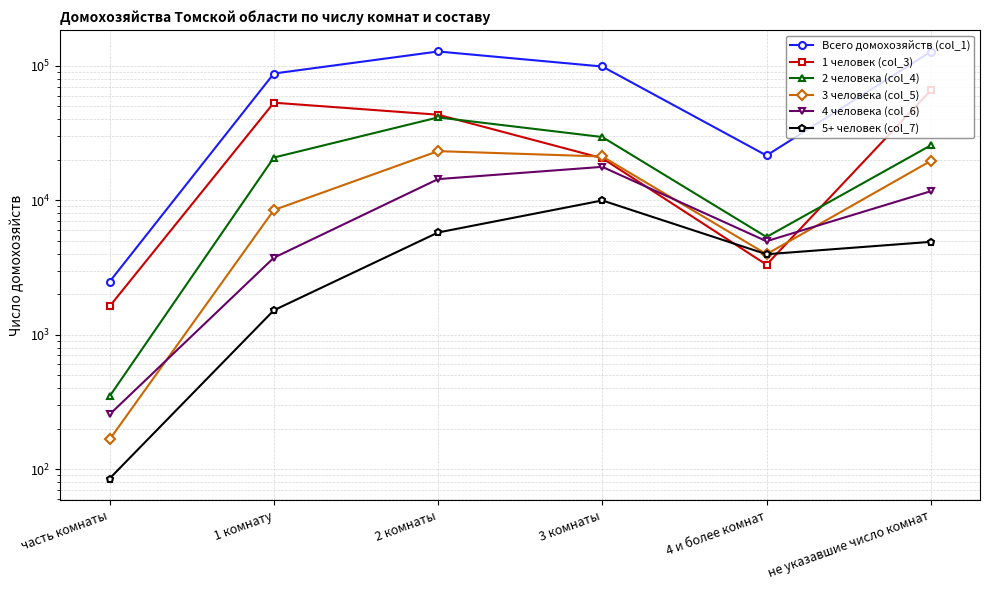

Reading right to left, what are all the values shown in this chart?

Всего домохозяйств (col_1): 127591	21554	99056	128128	87803	2480
1 человек (col_3): 65722	3318	20569	43360	53273	1626
2 человека (col_4): 25639	5334	29581	41393	20809	348
3 человека (col_5): 19637	3973	21187	23230	8464	166
4 человека (col_6): 11686	4961	17743	14383	3738	255
5+ человек (col_7): 4907	3968	9976	5762	1519	85